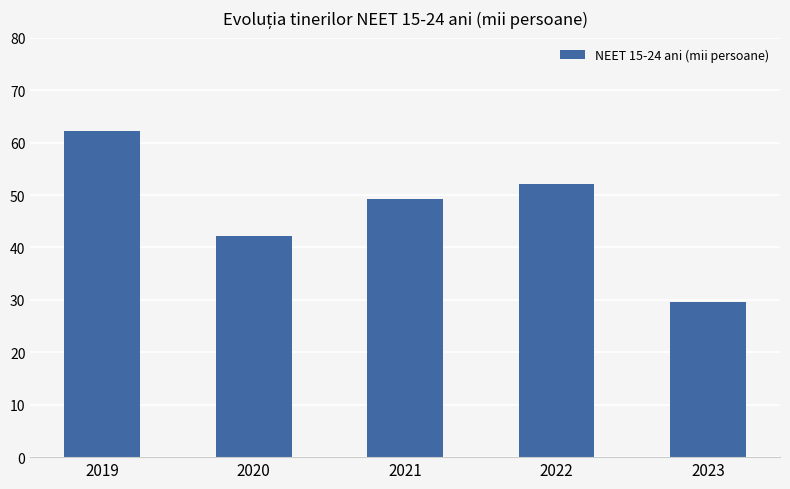

Are the bars grouped side by side (vs. stacked)?

No